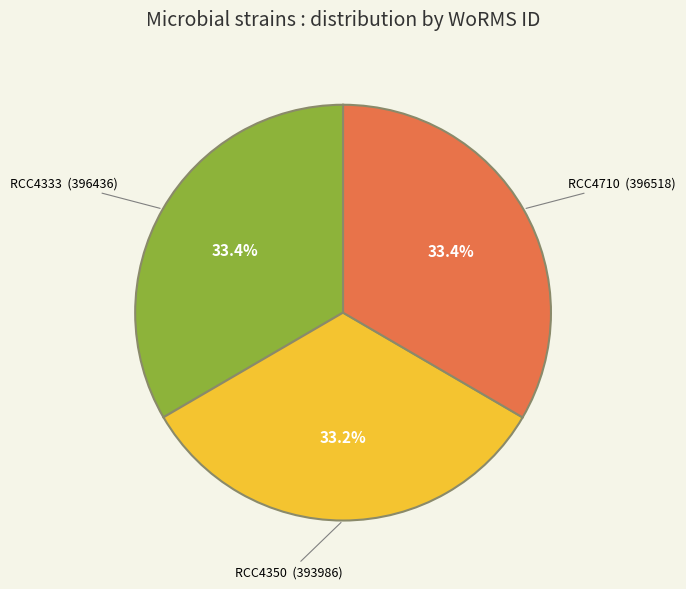

How many segments does this pie chart have?

3